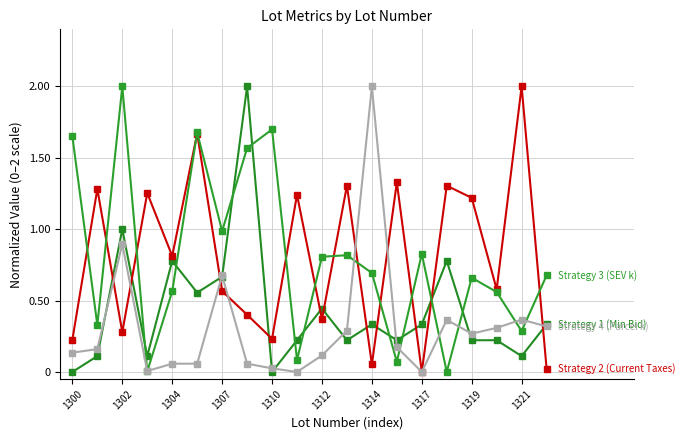

How many categories are shown in the chart?

20